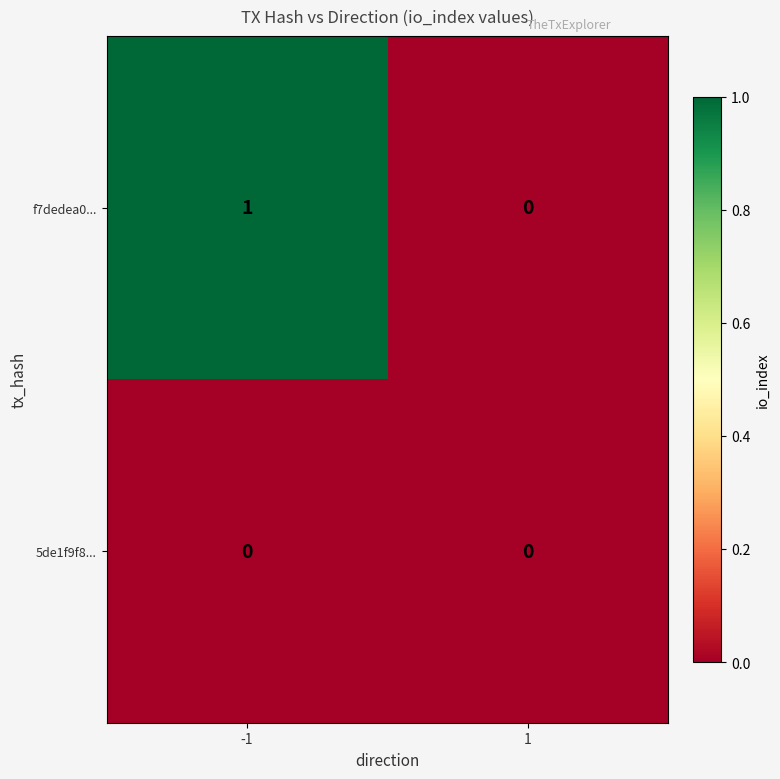

What is the total value across all series at -1?

1